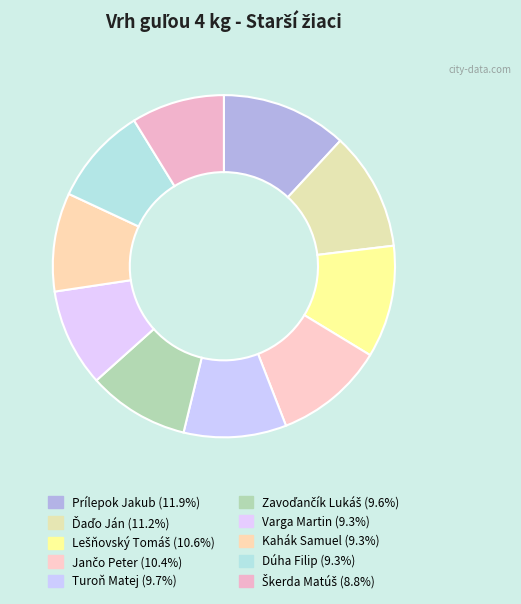

To the nearest percent, what portion does Dúha Filip represent?

9%